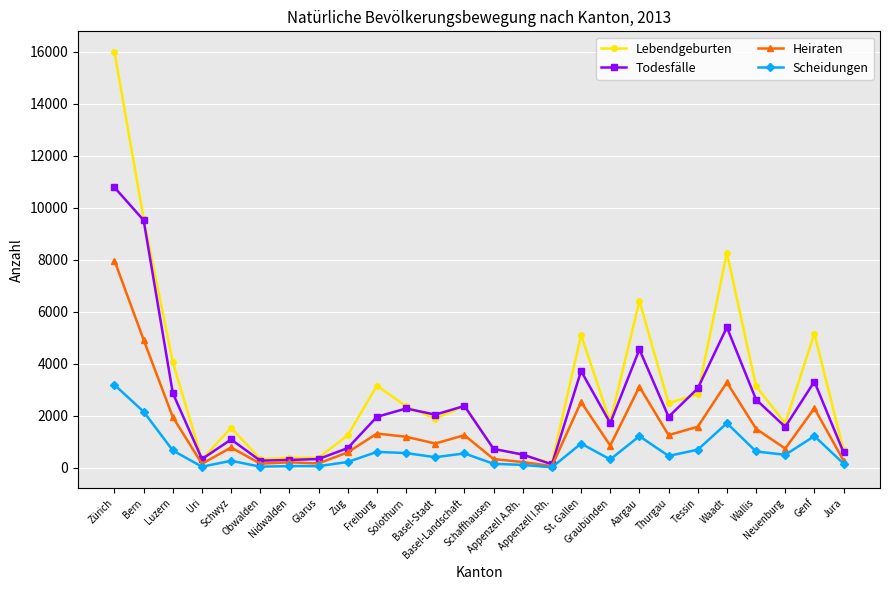

Read the Lebendgeburten value at Tessin, to the nearest 50.

2850